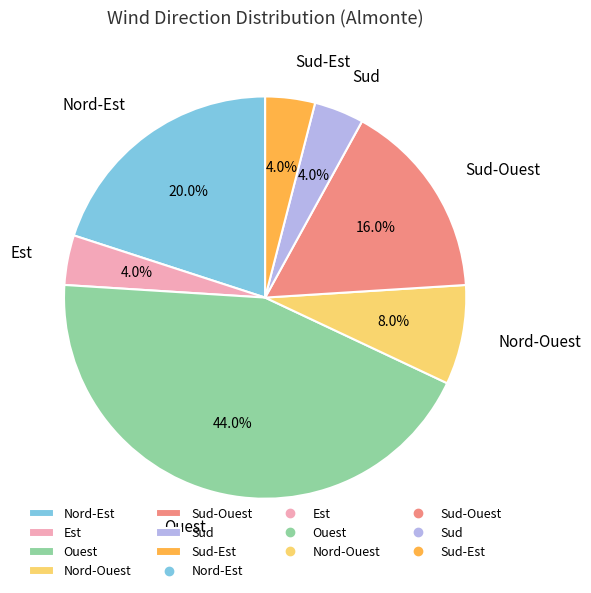

Is Sud-Est the majority of the pie?

No